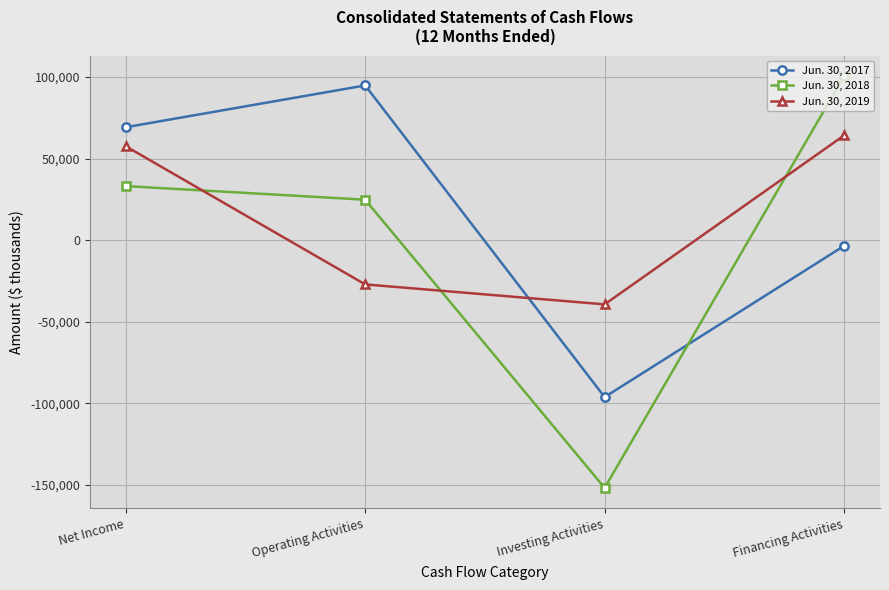

Is the value of Jun. 30, 2019 at Net Income greater than the value of Jun. 30, 2018 at Investing Activities?

Yes